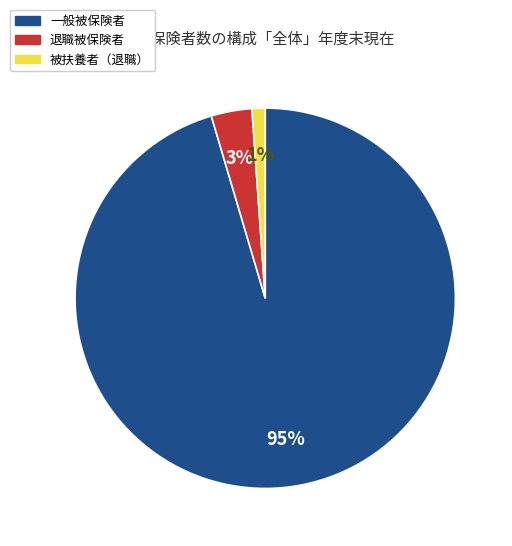

To the nearest percent, what is the average slice percentage?

33%